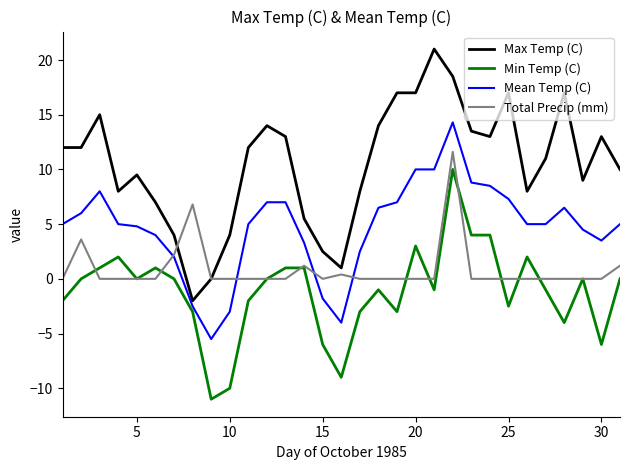

Rank the series by their average value, from highest to lowest.

Max Temp (C), Mean Temp (C), Total Precip (mm), Min Temp (C)